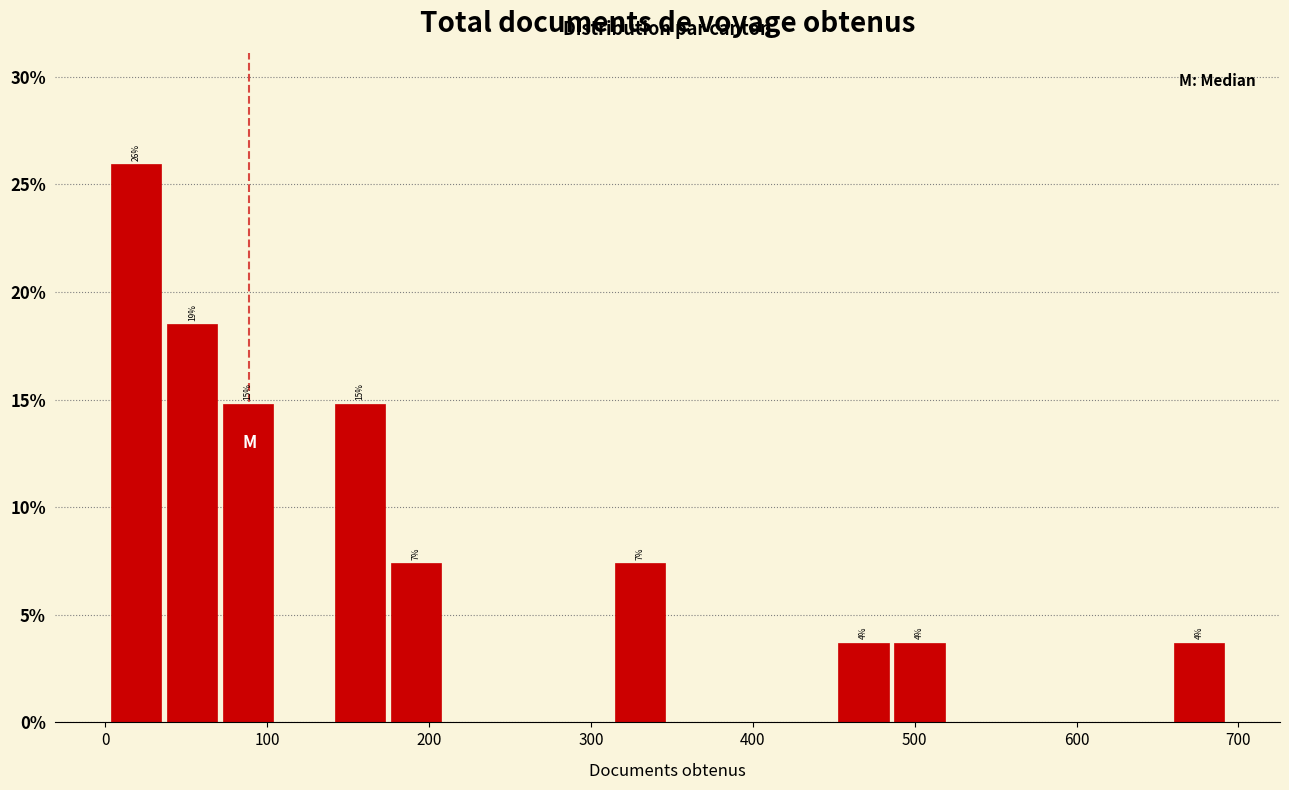

Read against the x-axis, roughly where is the centre of the tallest bar?

20